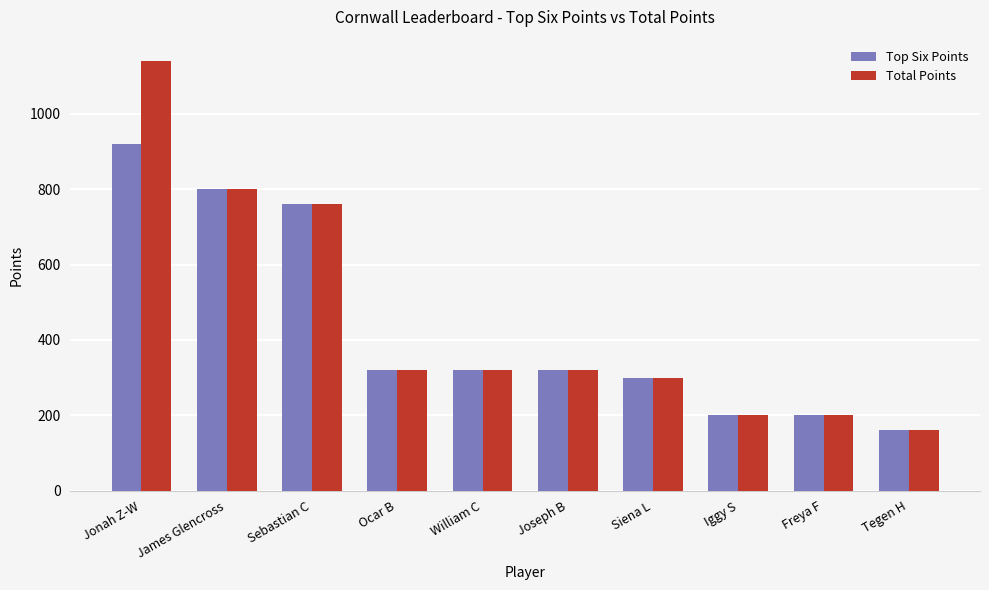

Reading left to right, transcribe all the data shown in this chart.

Top Six Points: Jonah Z-W=920	James Glencross=800	Sebastian C=760	Ocar B=320	William C=320	Joseph B=320	Siena L=300	Iggy S=200	Freya F=200	Tegen H=160
Total Points: Jonah Z-W=1140	James Glencross=800	Sebastian C=760	Ocar B=320	William C=320	Joseph B=320	Siena L=300	Iggy S=200	Freya F=200	Tegen H=160